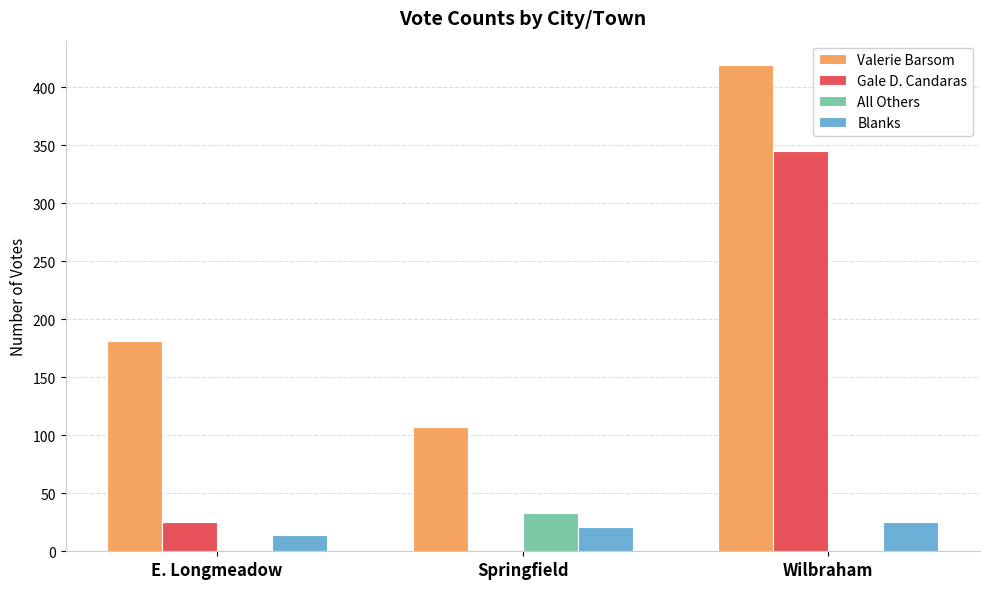

What value does the All Others series have at Springfield?

33